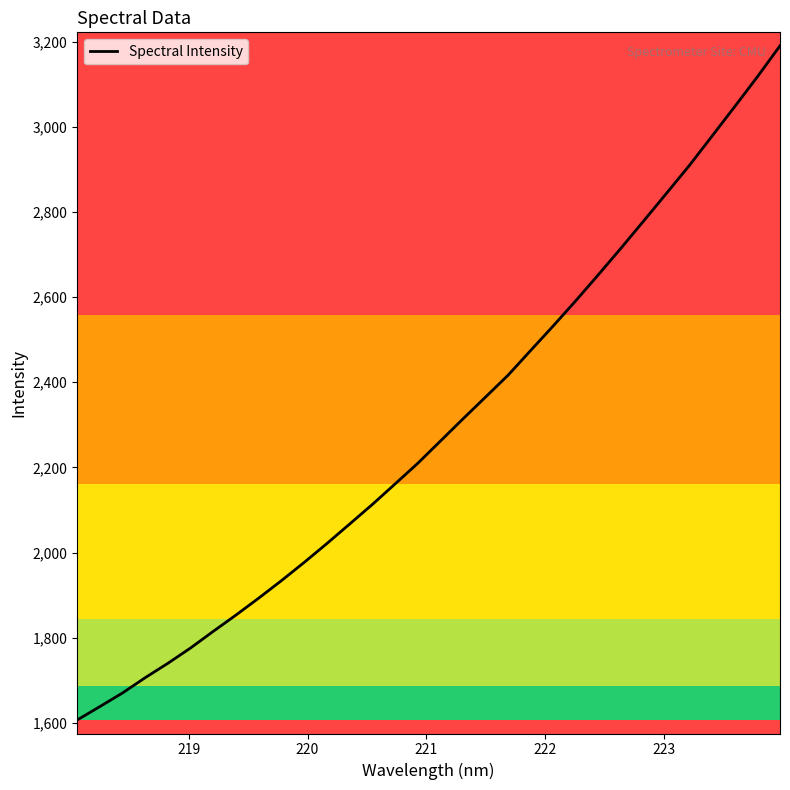

What is the greatest value displayed?

3190.1